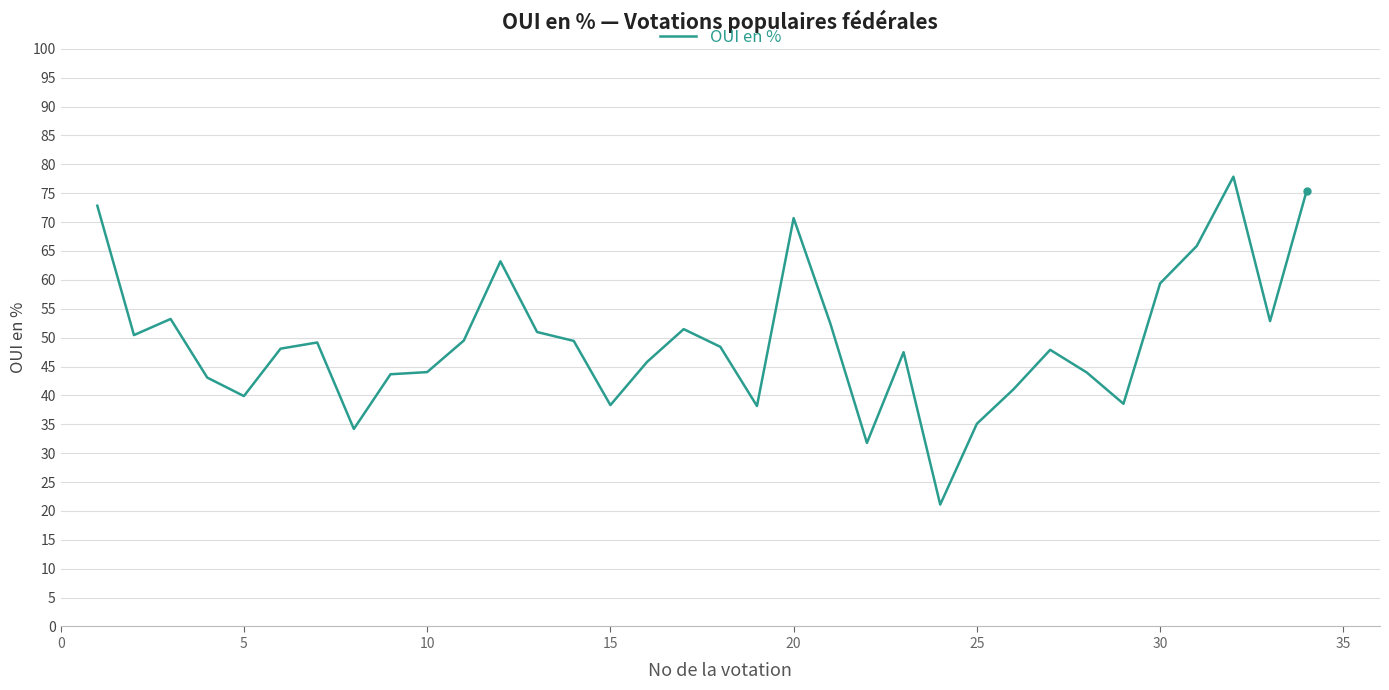

What is the greatest value displayed?

77.9